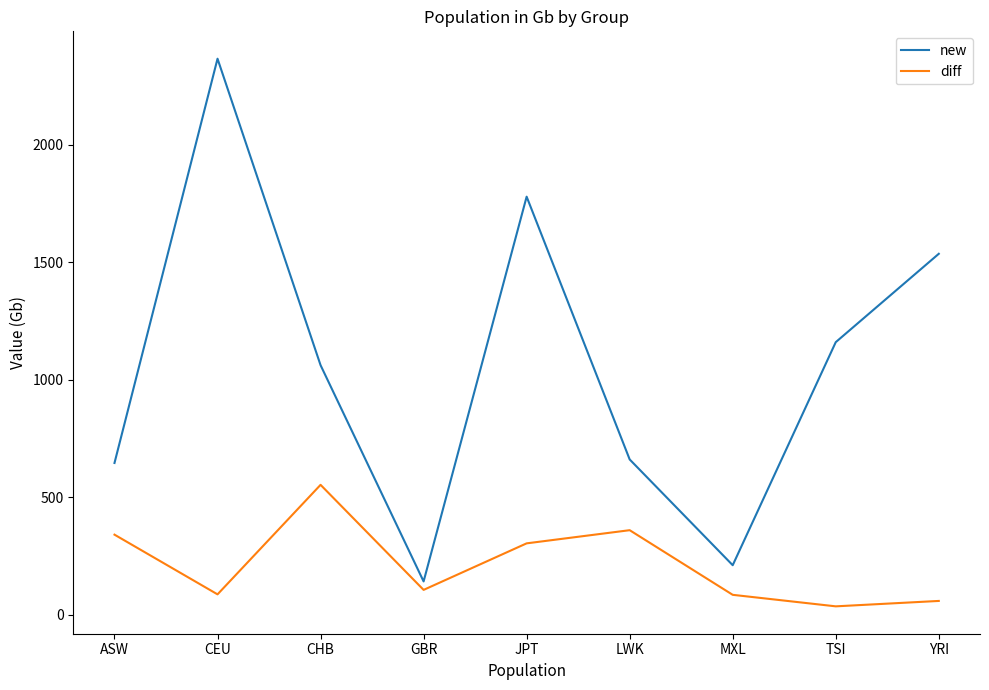

What is the difference between the second highest and second lowest values in the new series?

1568